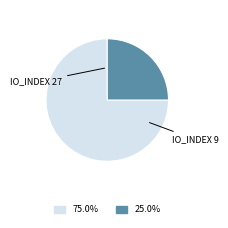

Is there any slice that represents more than half of the pie?

Yes